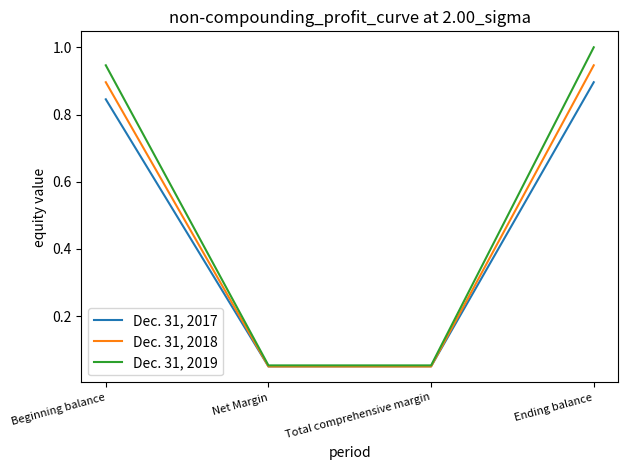

True or false: Dec. 31, 2017 has a value of 1.6 at Ending balance.

False